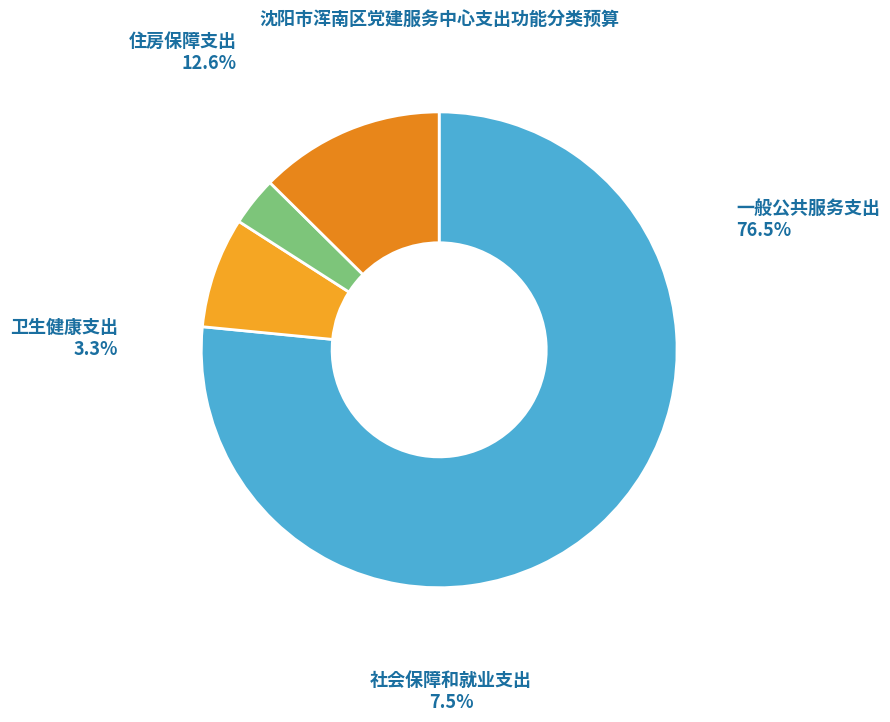

How many slices are in this pie chart?

4